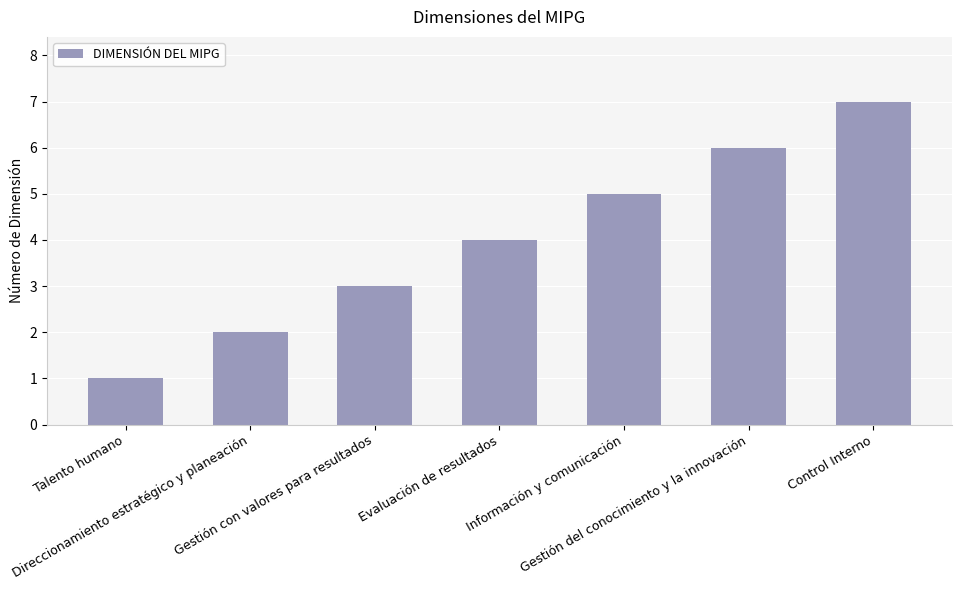

Count the values in the range 2 to 6.

5